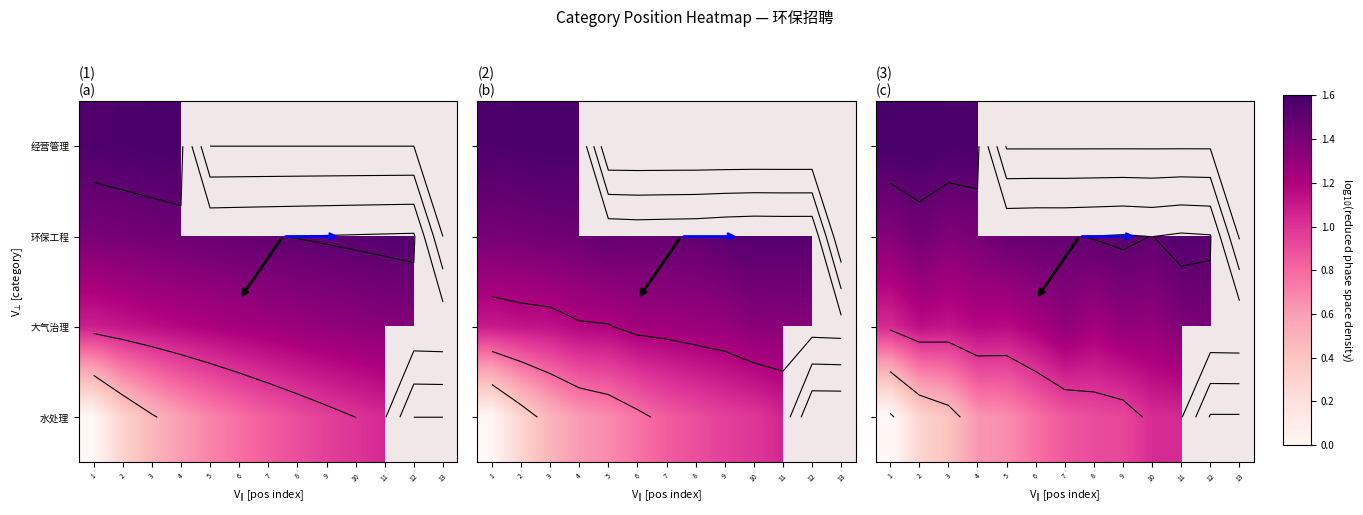

At which label is row_2 closest to 1?

1